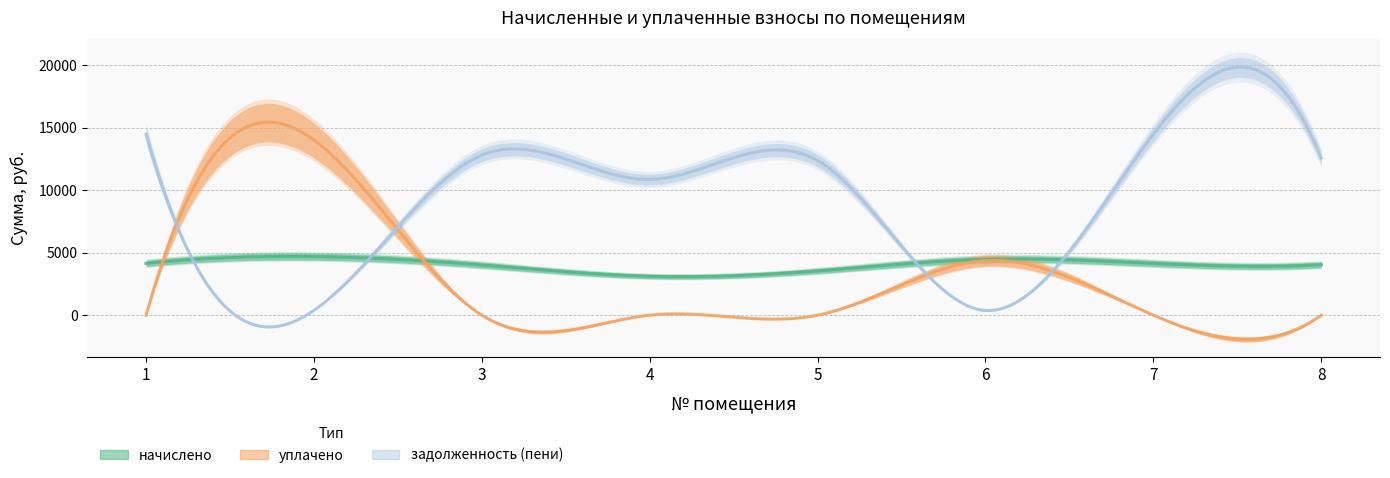

What is the value of the начислено point at the 7th from the left?

4147.2